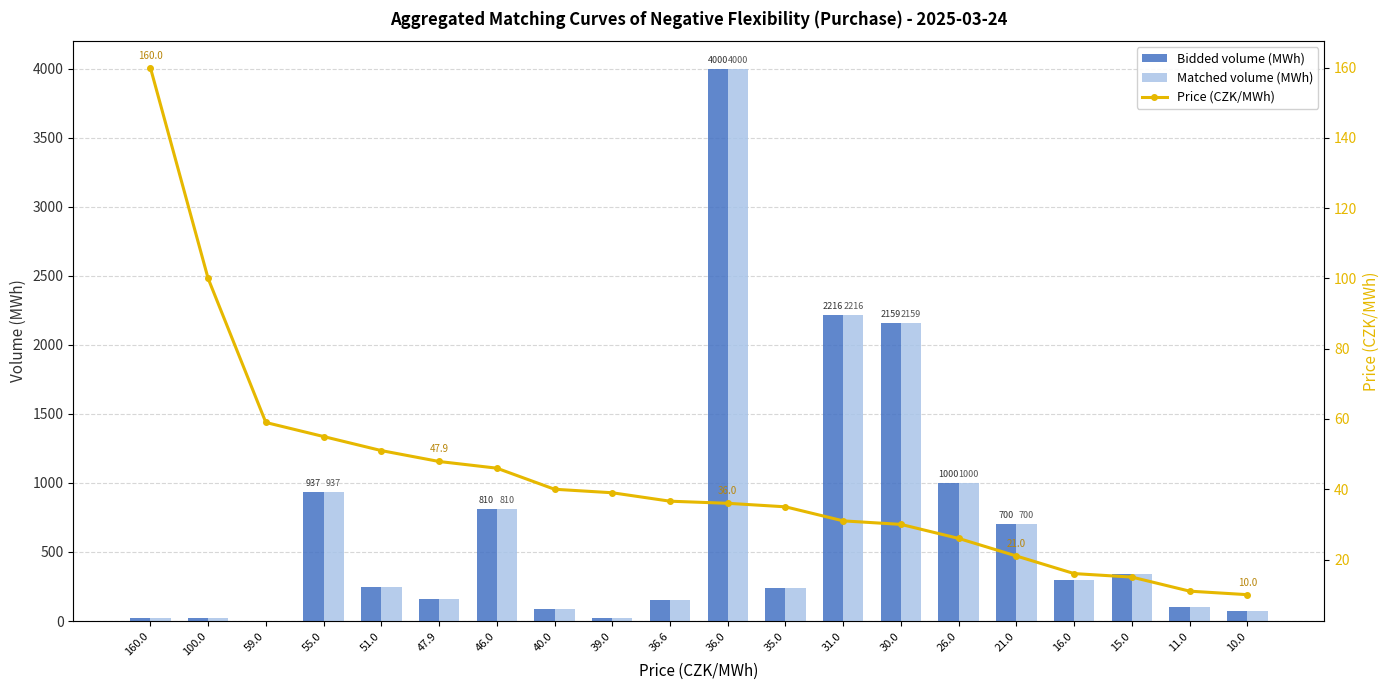

What are all the series names shown in the legend?

Bidded volume (MWh), Matched volume (MWh), Price (CZK/MWh)